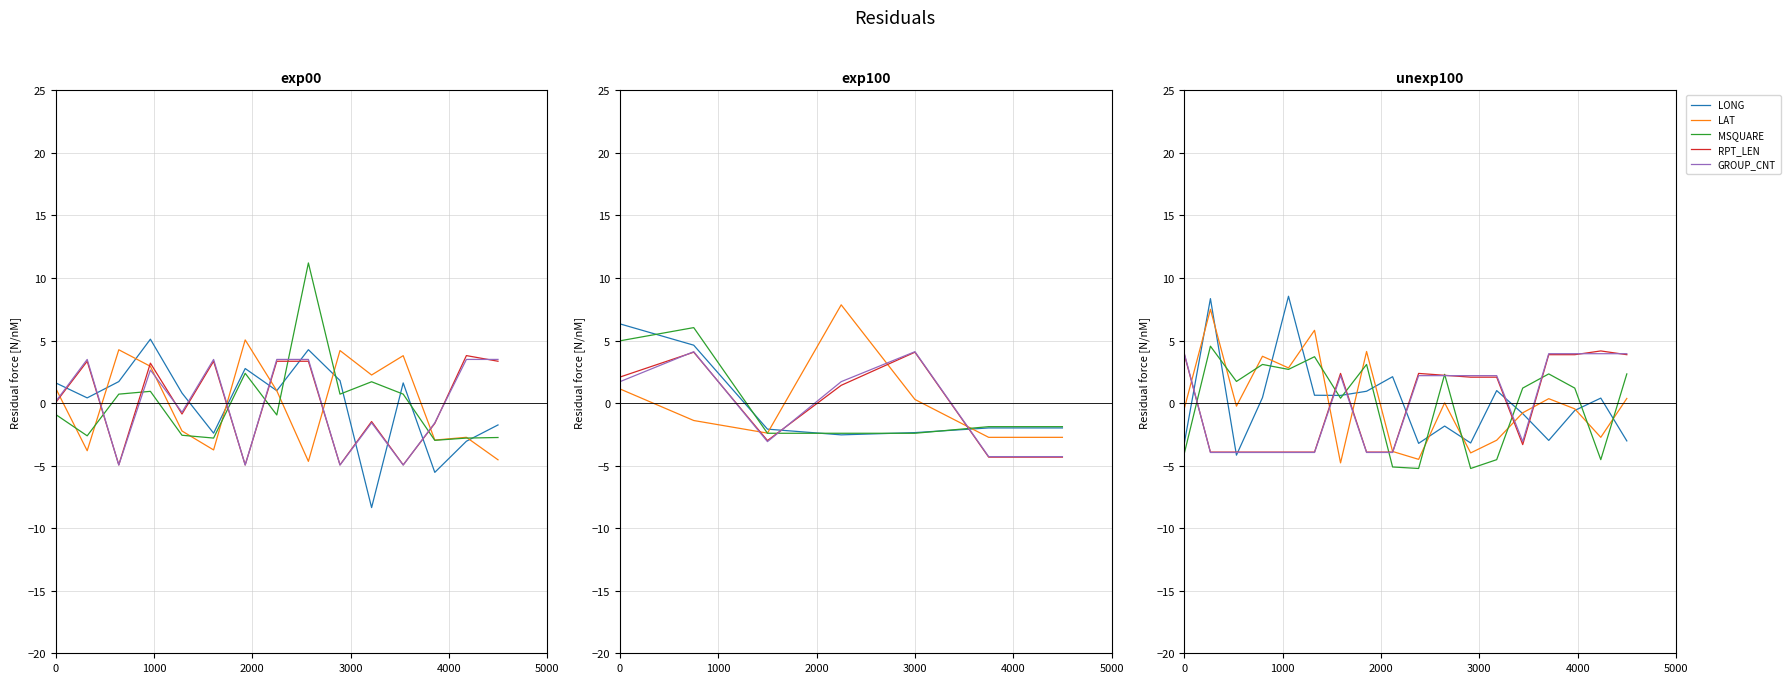

How many interior local valleys does the MSQUARE series have?

6